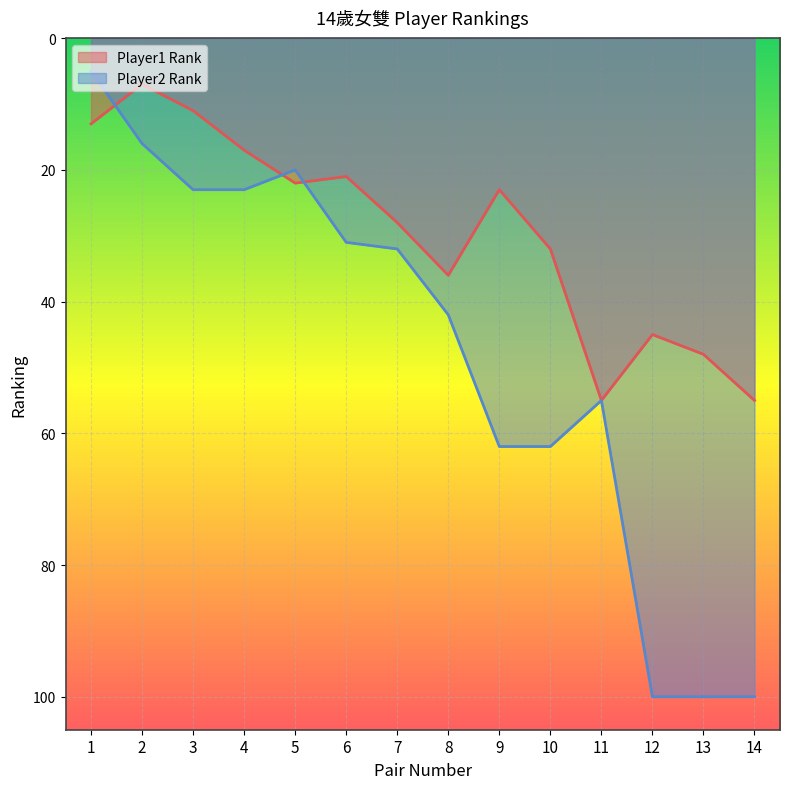

List the labels in order of value, smallest first.

2, 3, 1, 4, 6, 5, 9, 7, 10, 8, 12, 13, 11, 14